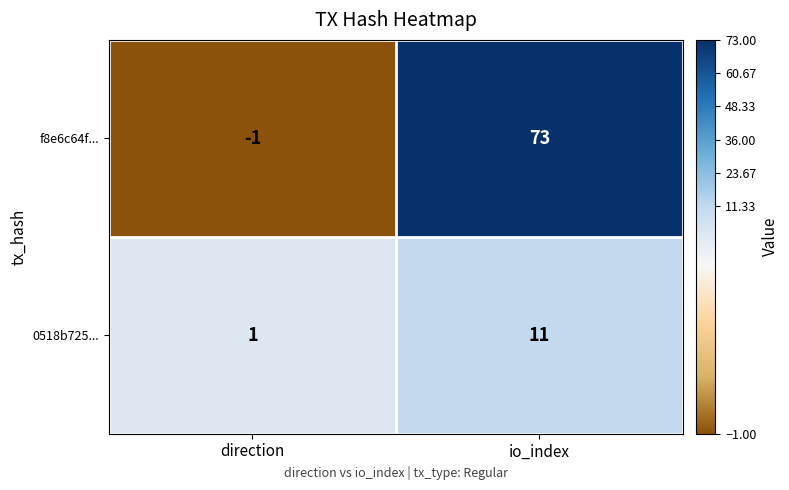

Reading left to right, transcribe all the data shown in this chart.

f8e6c64f...: -1	73
0518b725...: 1	11